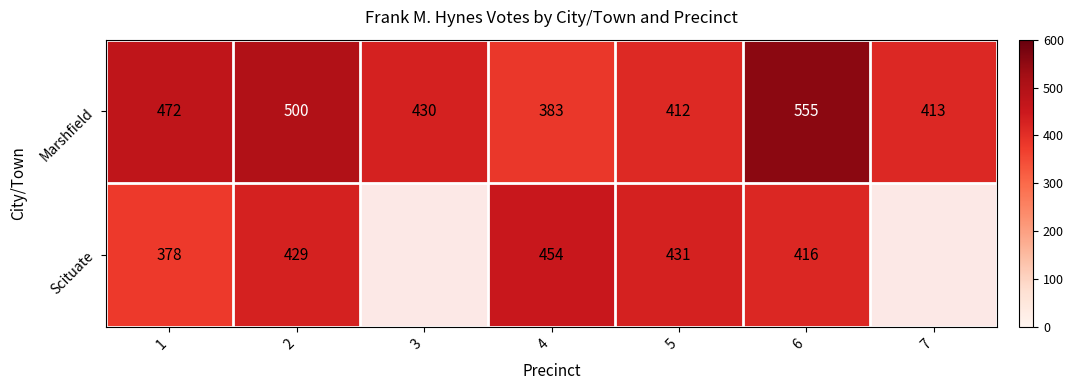

The Marshfield series shows 155.2 at 5. True or false?

False